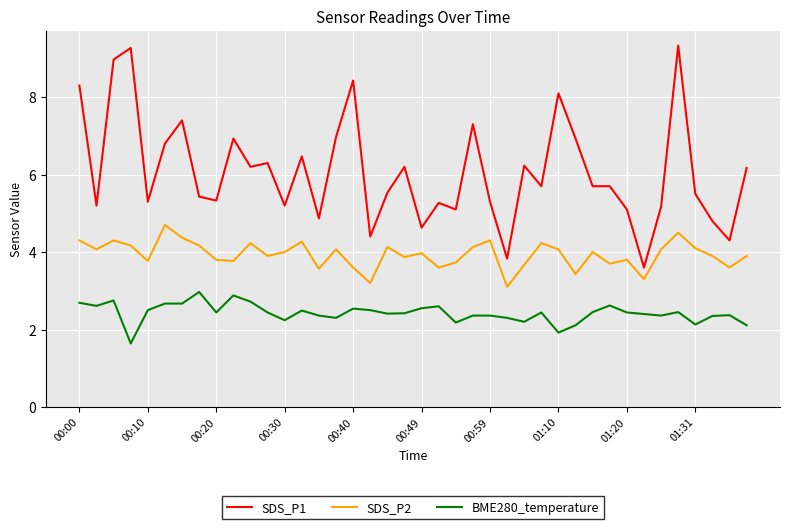

True or false: SDS_P1 and BME280_temperature intersect in this chart.

False